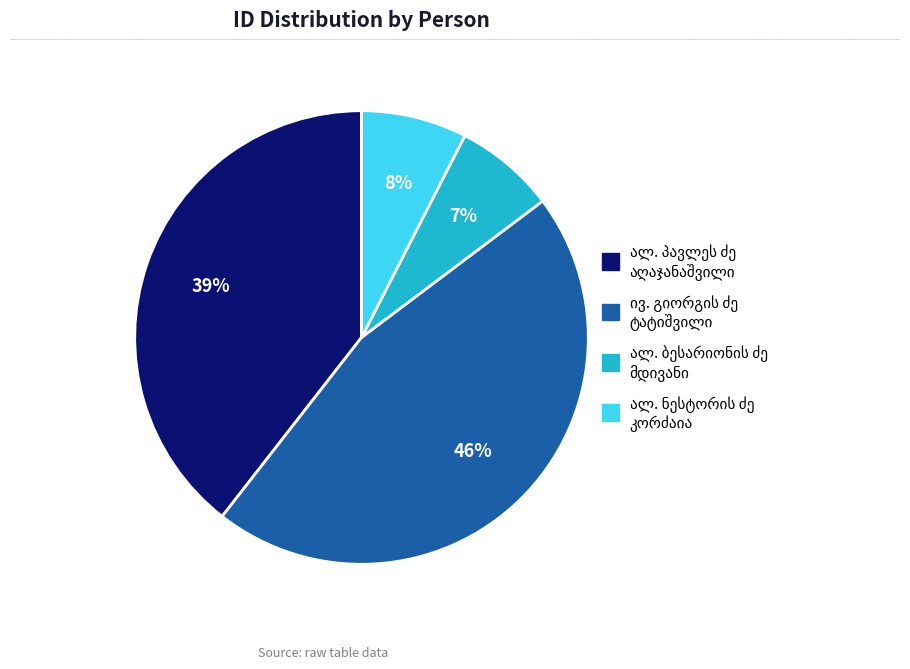

To the nearest percent, what is the difference between the largest and smallest slice percentages?

39%